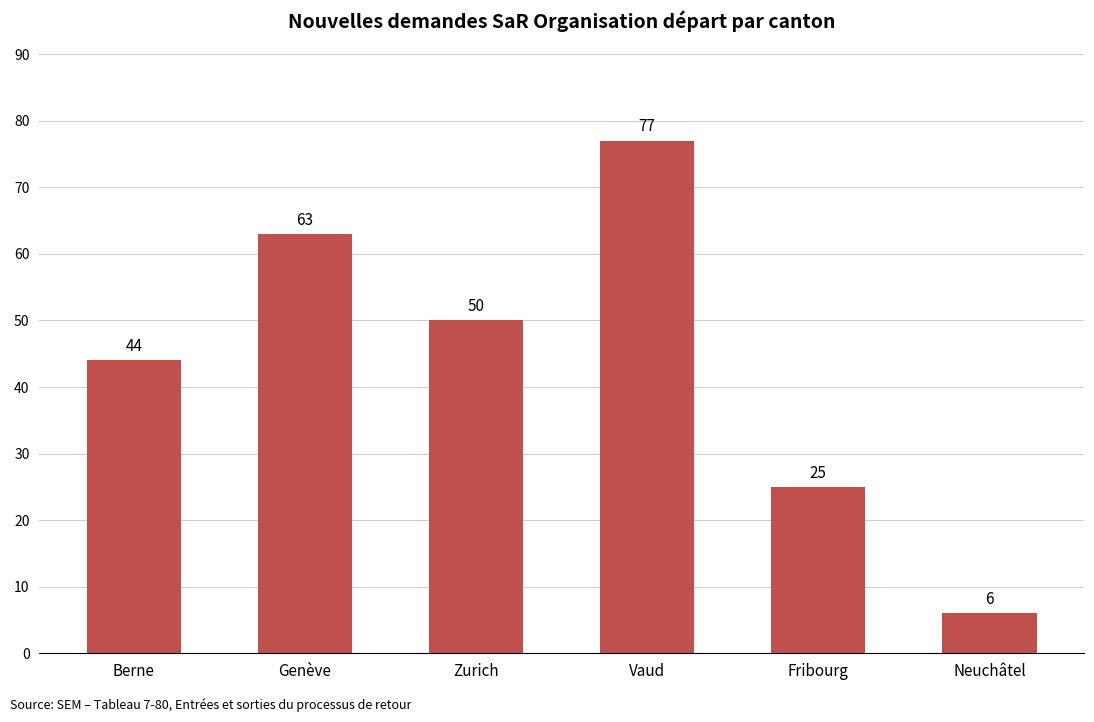

Count the values in the range 25 to 63.

4